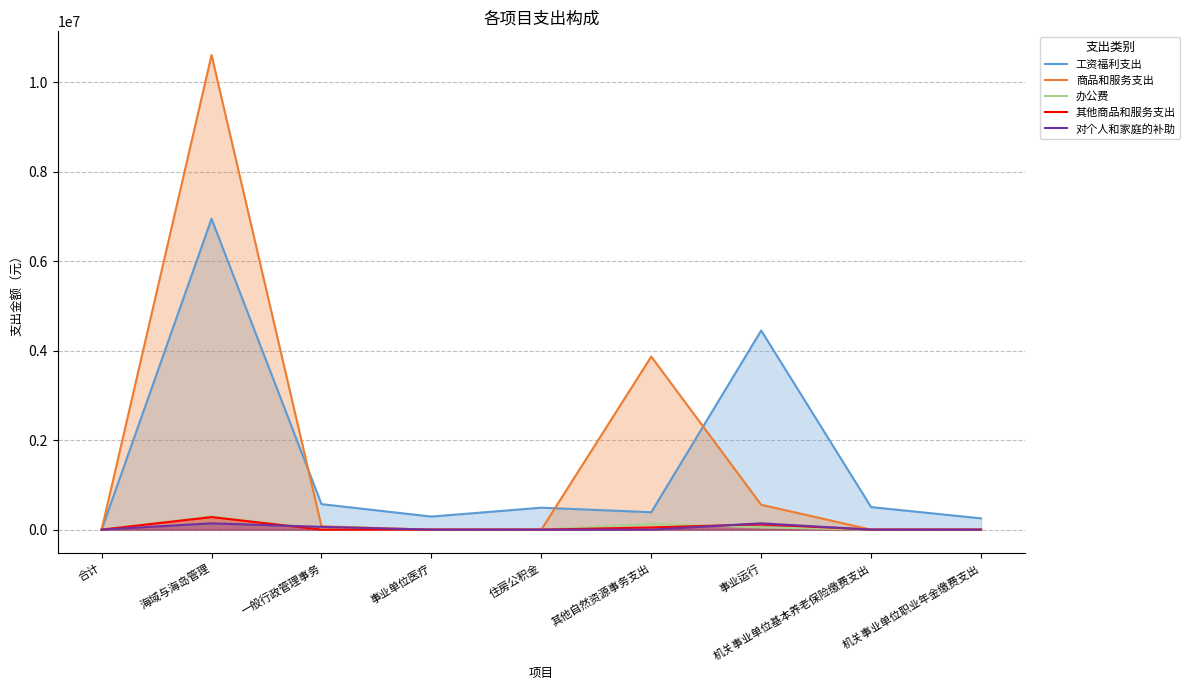

Count the number of categories in the chart.

9